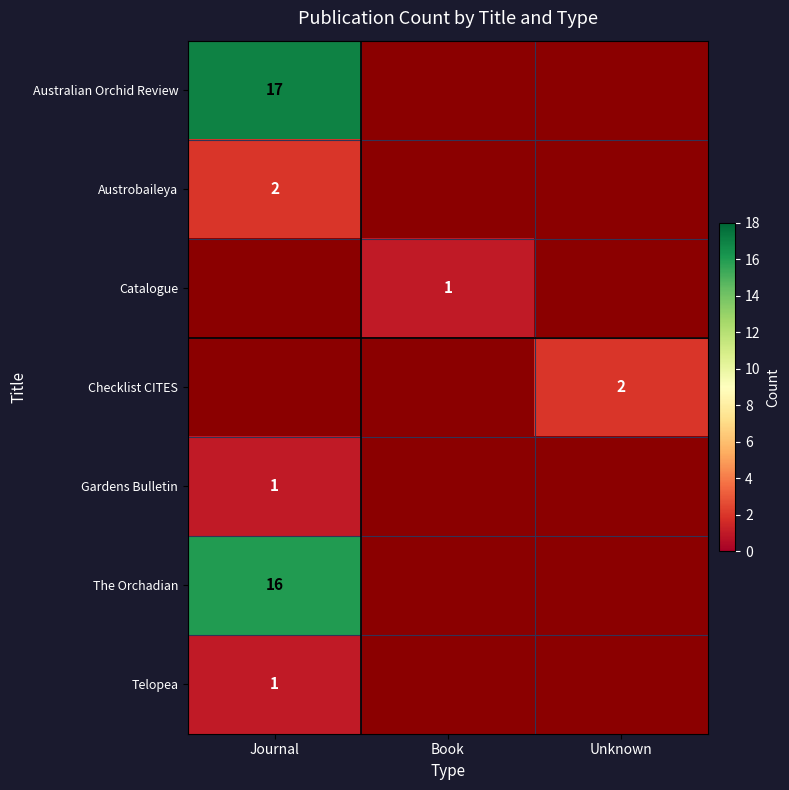

What is the maximum value shown in the chart?

17.0